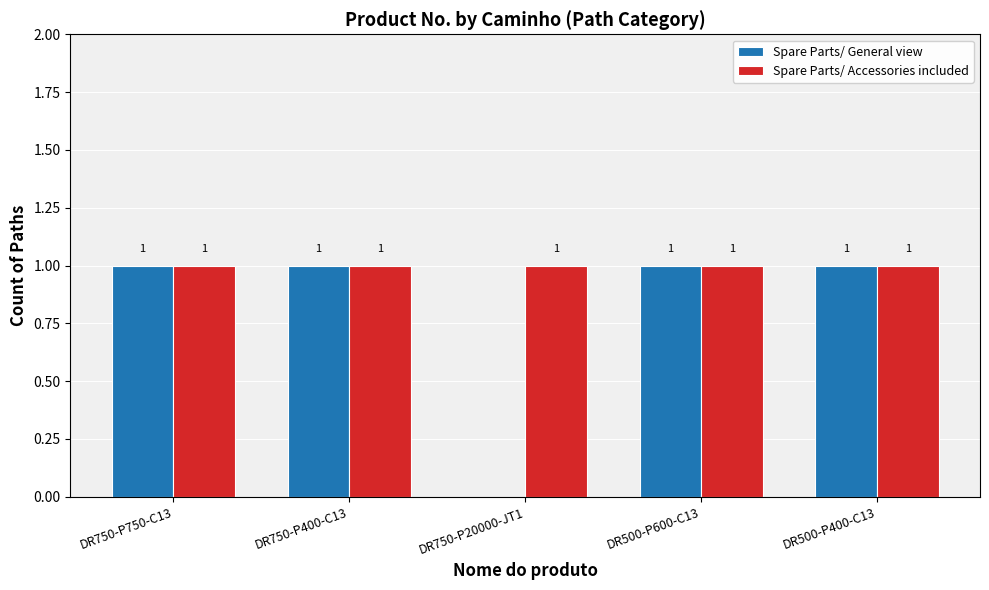

The value of Spare Parts/ General view at DR750-P400-C13 is 0. True or false?

False